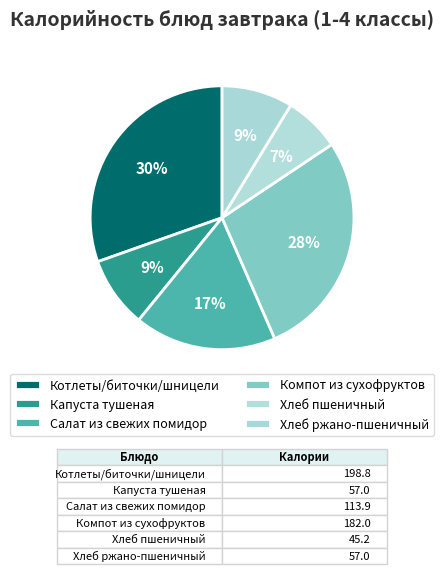

What is the ratio of the value at Компот из сухофруктов to the value at Котлеты/биточки/шницели?

0.9